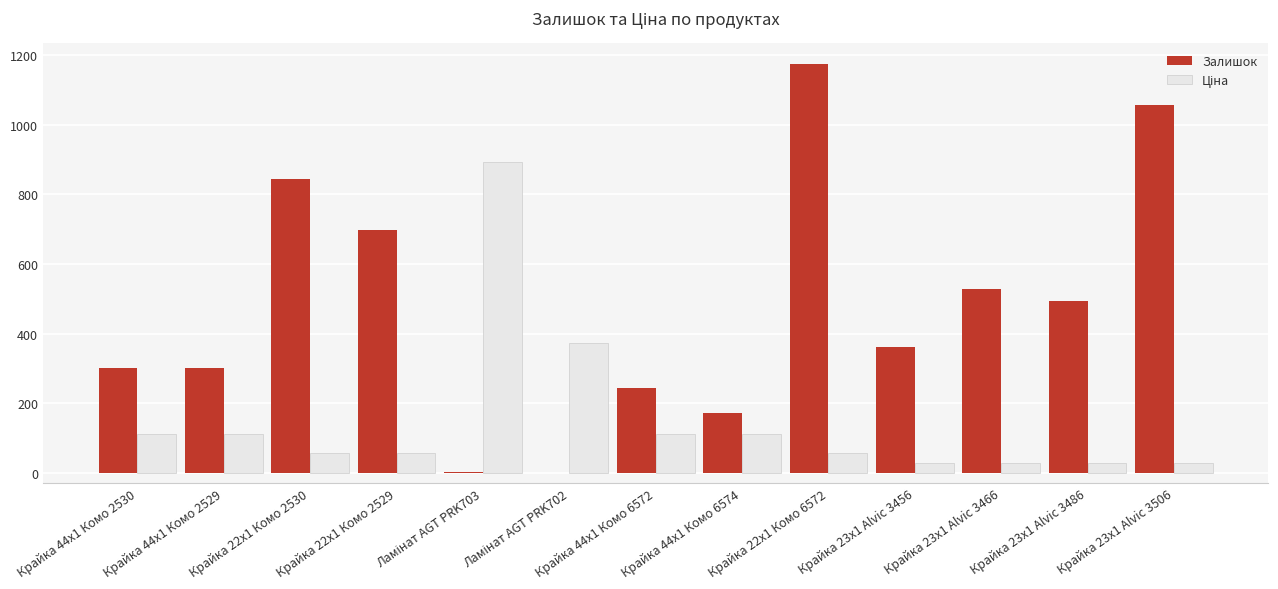

What is the sum of the Залишок values at Крайка 23x1 Alvic 3486 and Крайка 22x1 Комо 6572?

1667.0